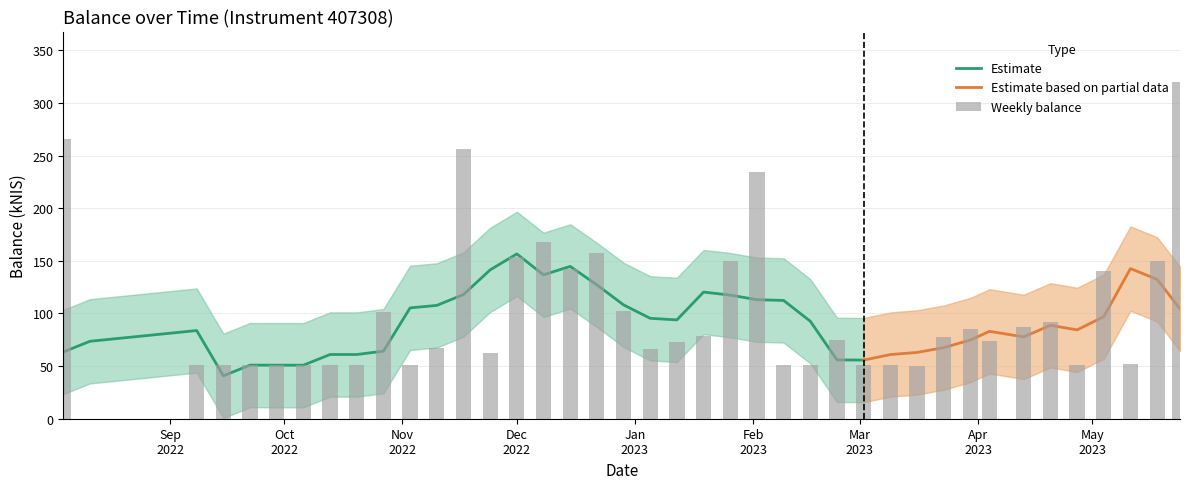

Does the chart contain any negative values?

No